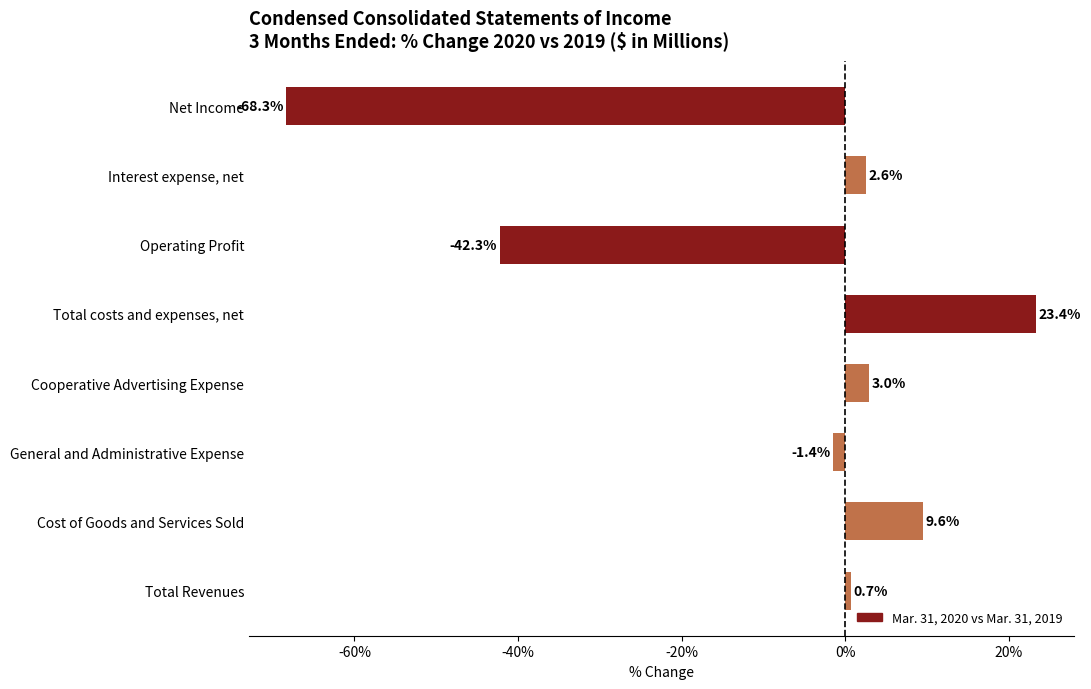

How many negative values are there?

3